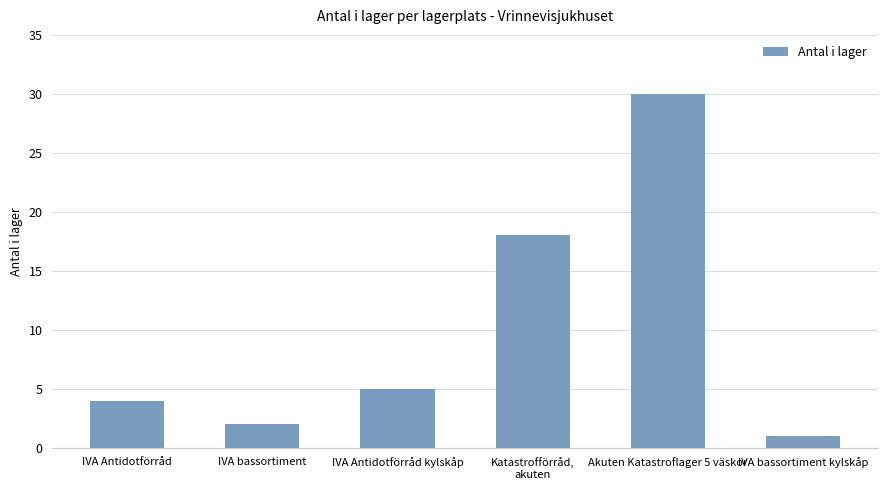

The chart shows a value of 18 at Katastrofförråd,
akuten. True or false?

True